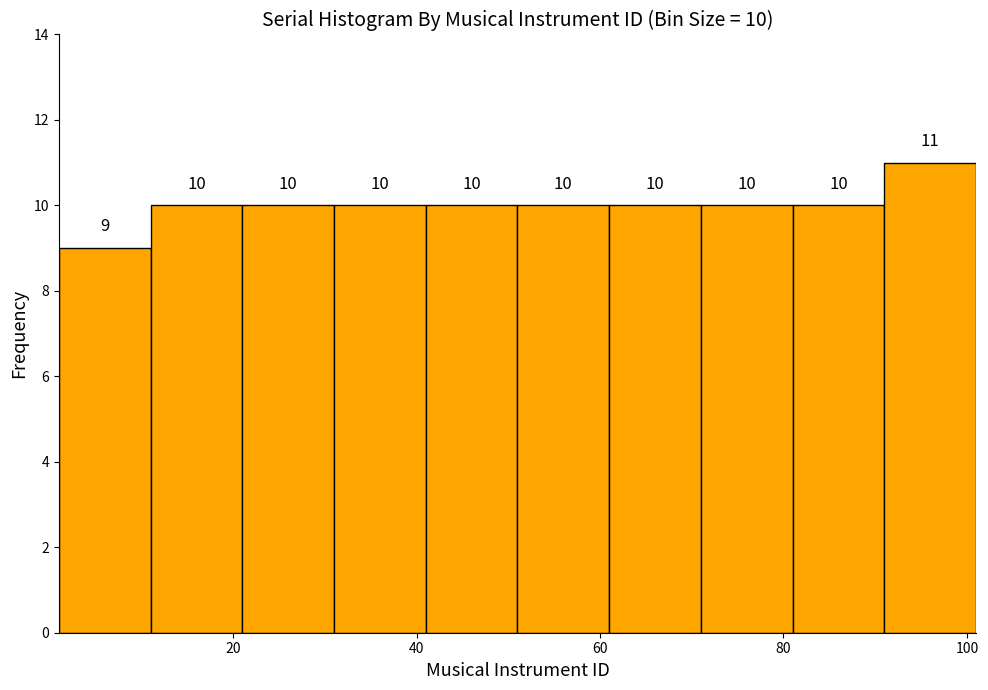

Over which range of the x-axis is the bar tallest?

91 to 101